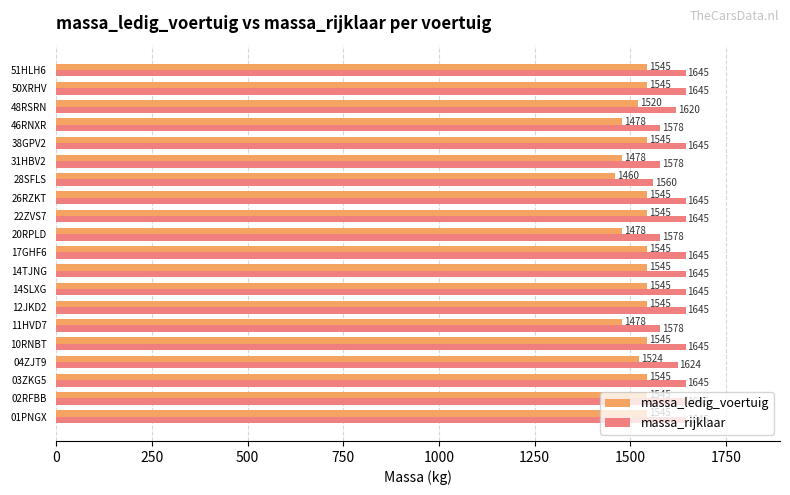

What are all the series names shown in the legend?

massa_ledig_voertuig, massa_rijklaar